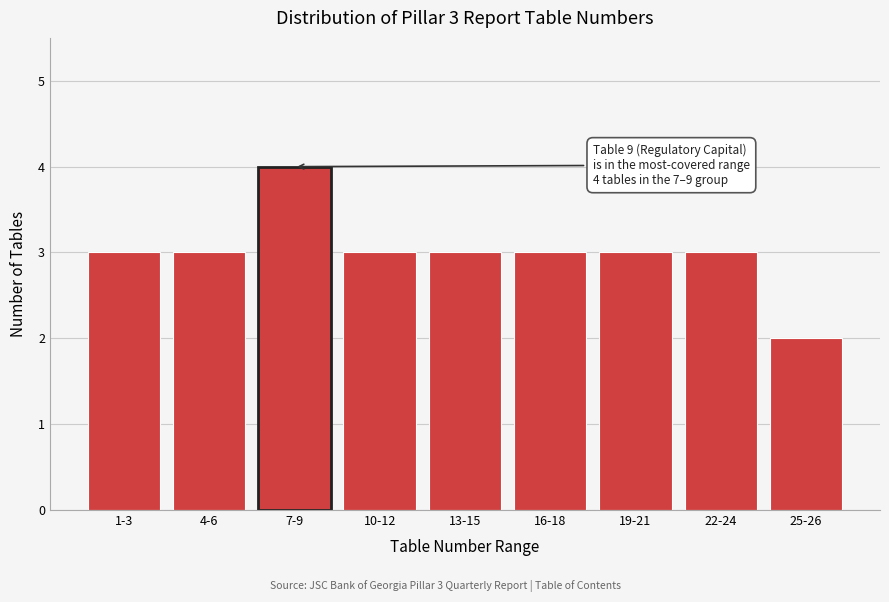

Reading right to left, what are all the values shown in this chart?

25-26=2	22-24=3	19-21=3	16-18=3	13-15=3	10-12=3	7-9=4	4-6=3	1-3=3